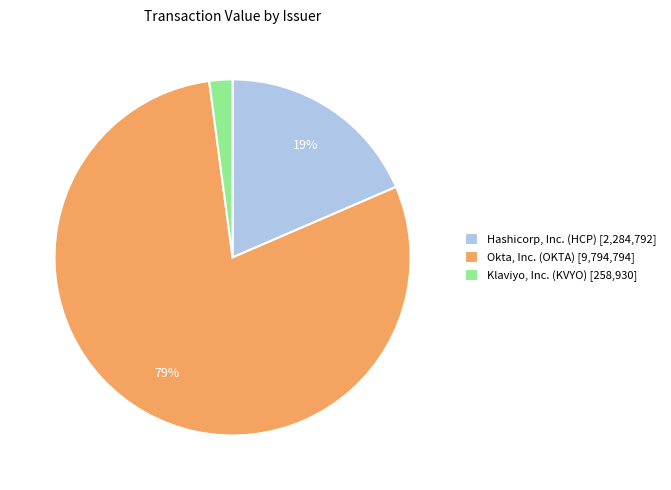

To the nearest percent, what portion does Okta, Inc. (OKTA) [9,794,794] represent?

79%